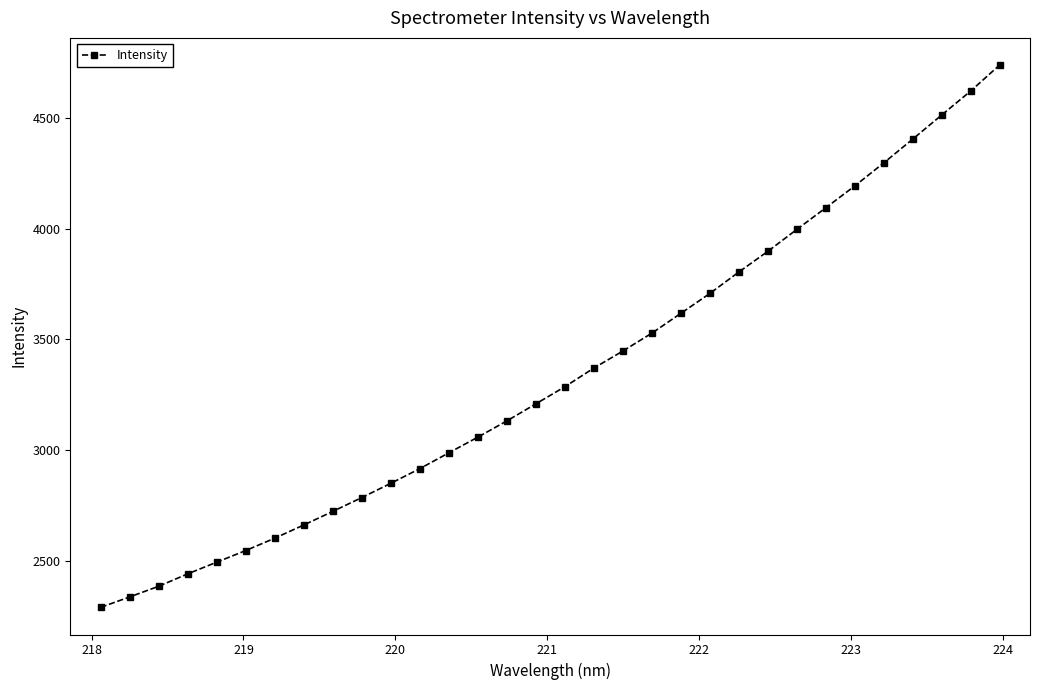

What is the greatest value displayed?

4738.1